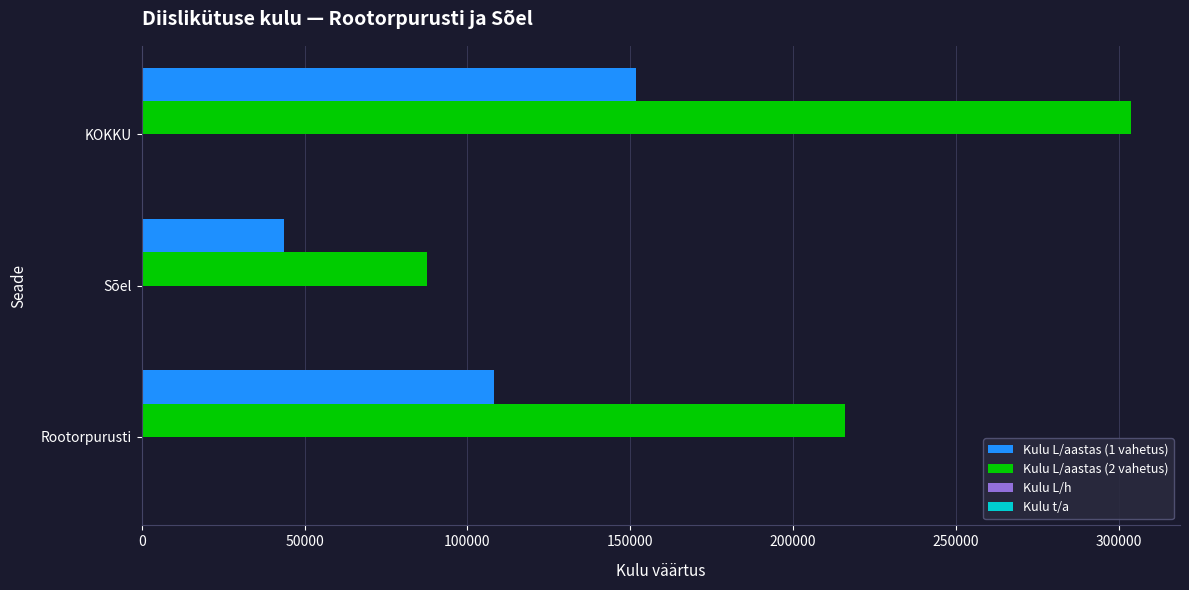

The value of Kulu L/aastas (1 vahetus) at KOKKU is 258670.0. True or false?

False